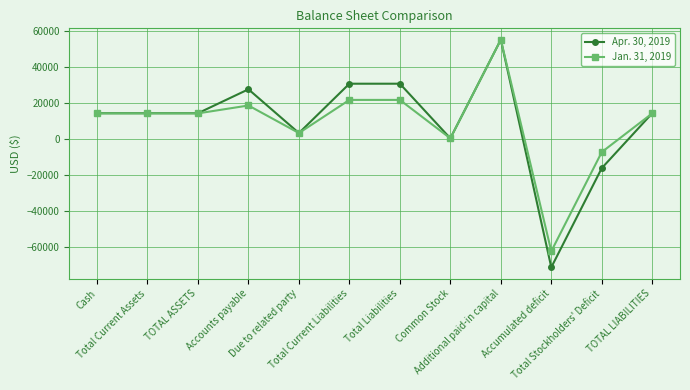

What is the difference between the second highest and second lowest values in the Jan. 31, 2019 series?

28987